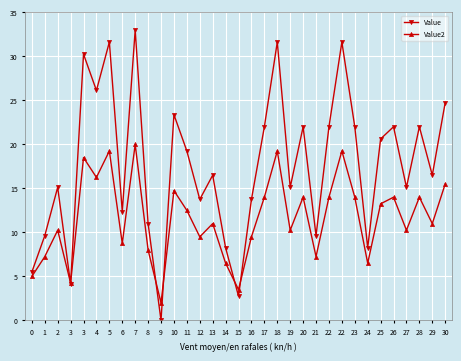

How many categories are shown in the chart?

33